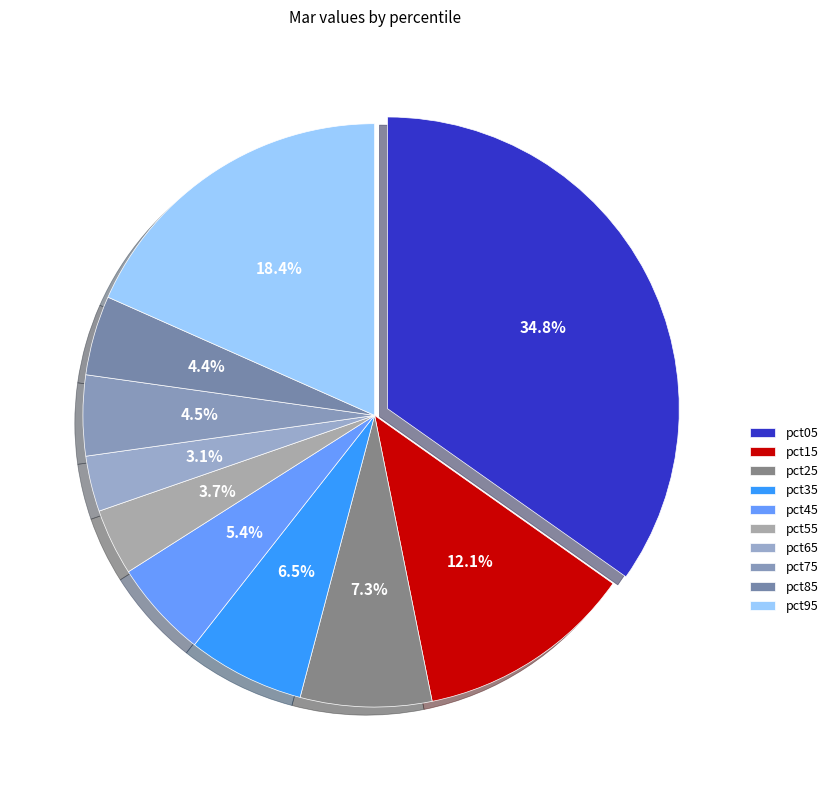

Which category has the smallest portion of the pie?

pct65